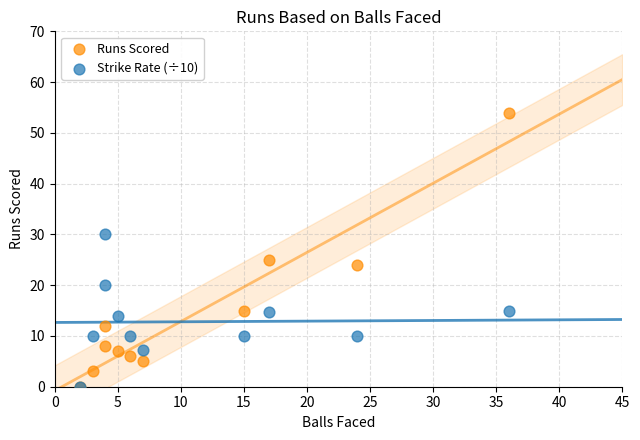

Which series reaches the maximum Y coordinate?

Runs Scored